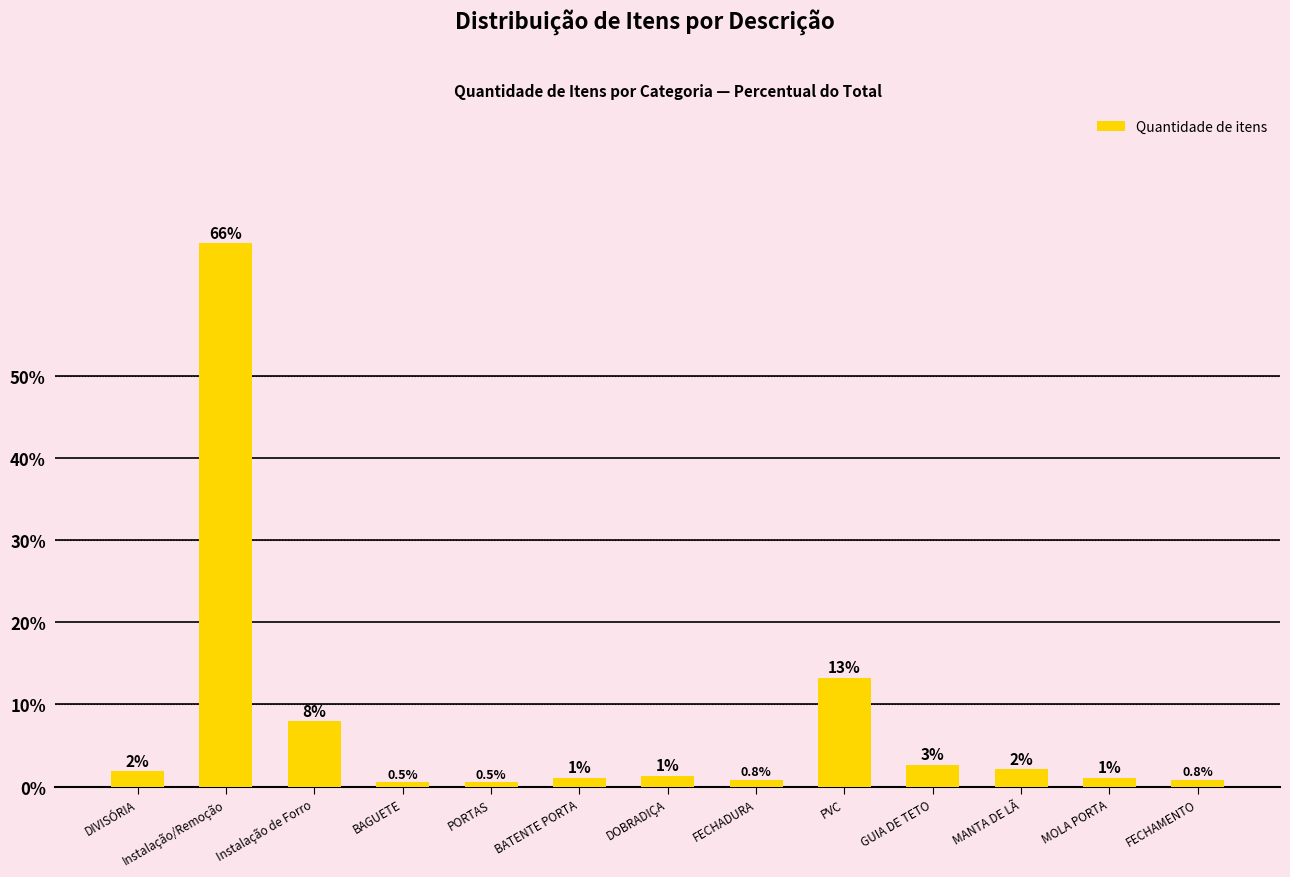

What is the value of the 5th bar from the left?

0.5